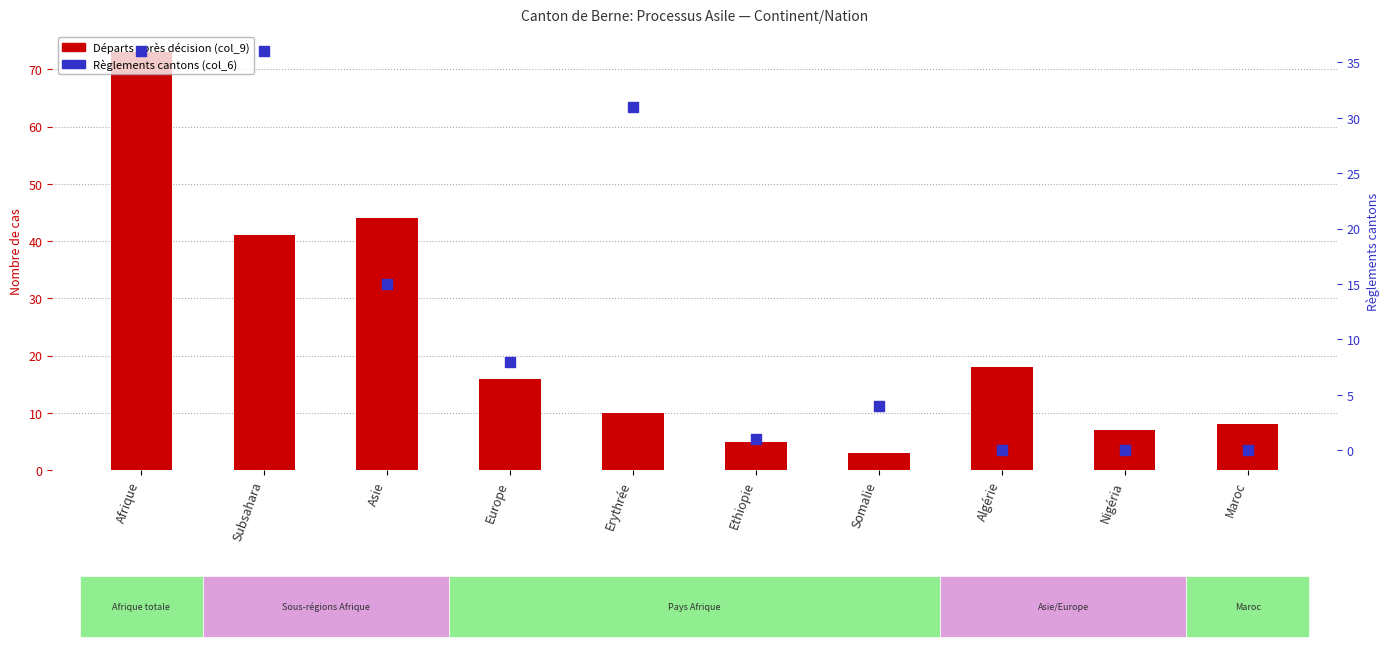

At how many categories does at least one series exceed 24?

4